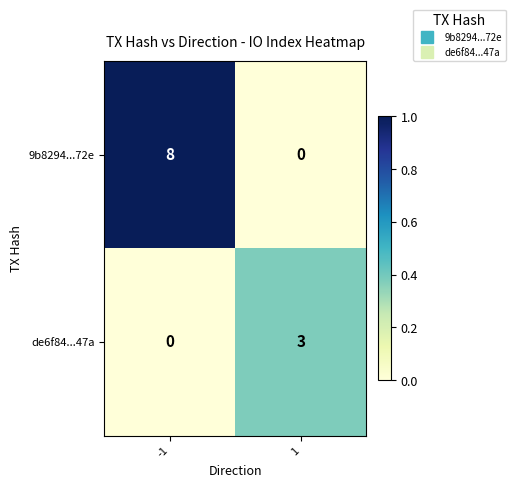

Which series has the largest range (max minus min)?

9b8294...72e